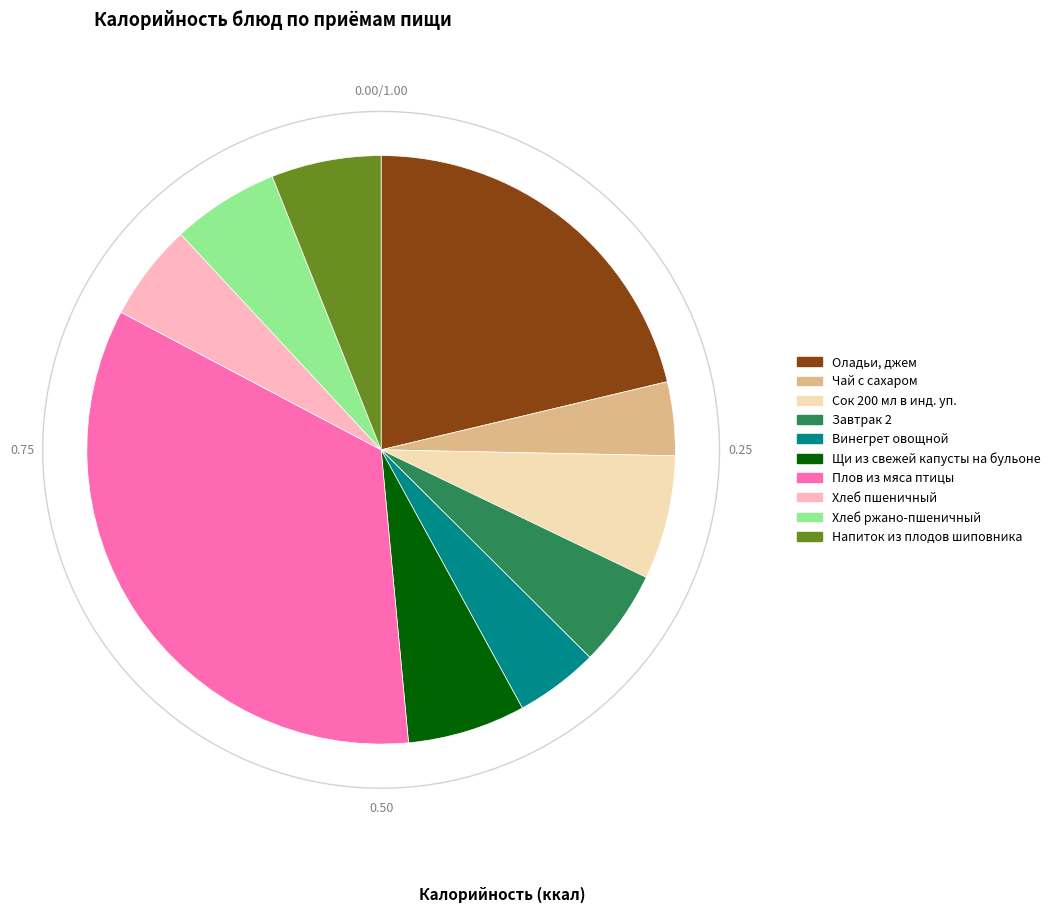

What percentage is the Винегрет овощной slice, to the nearest percent?

5%